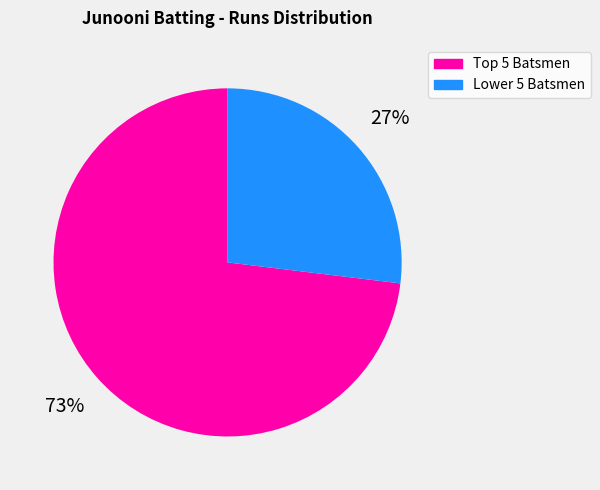

To the nearest percent, what is the difference between the largest and smallest slice percentages?

46%